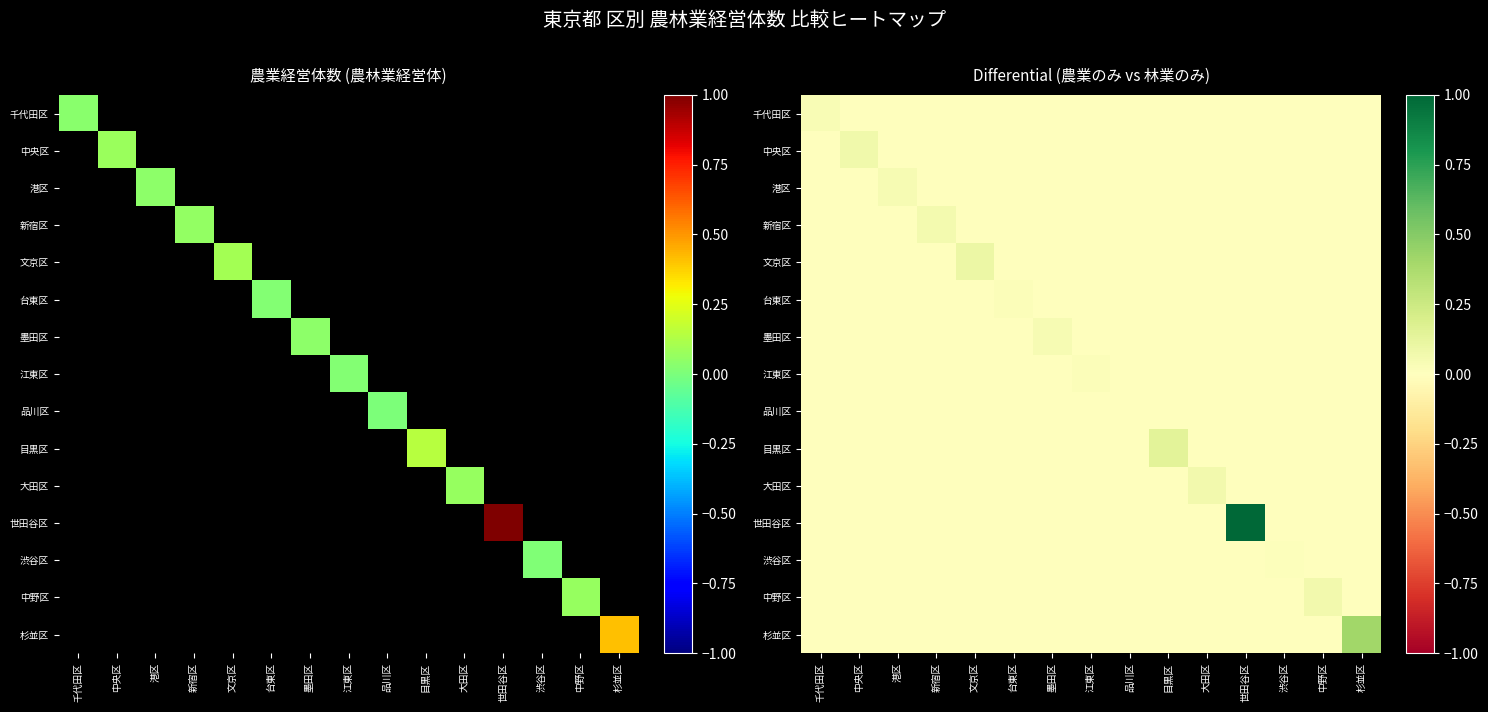

The 大田区 series shows 0.0 at 中野区. True or false?

True